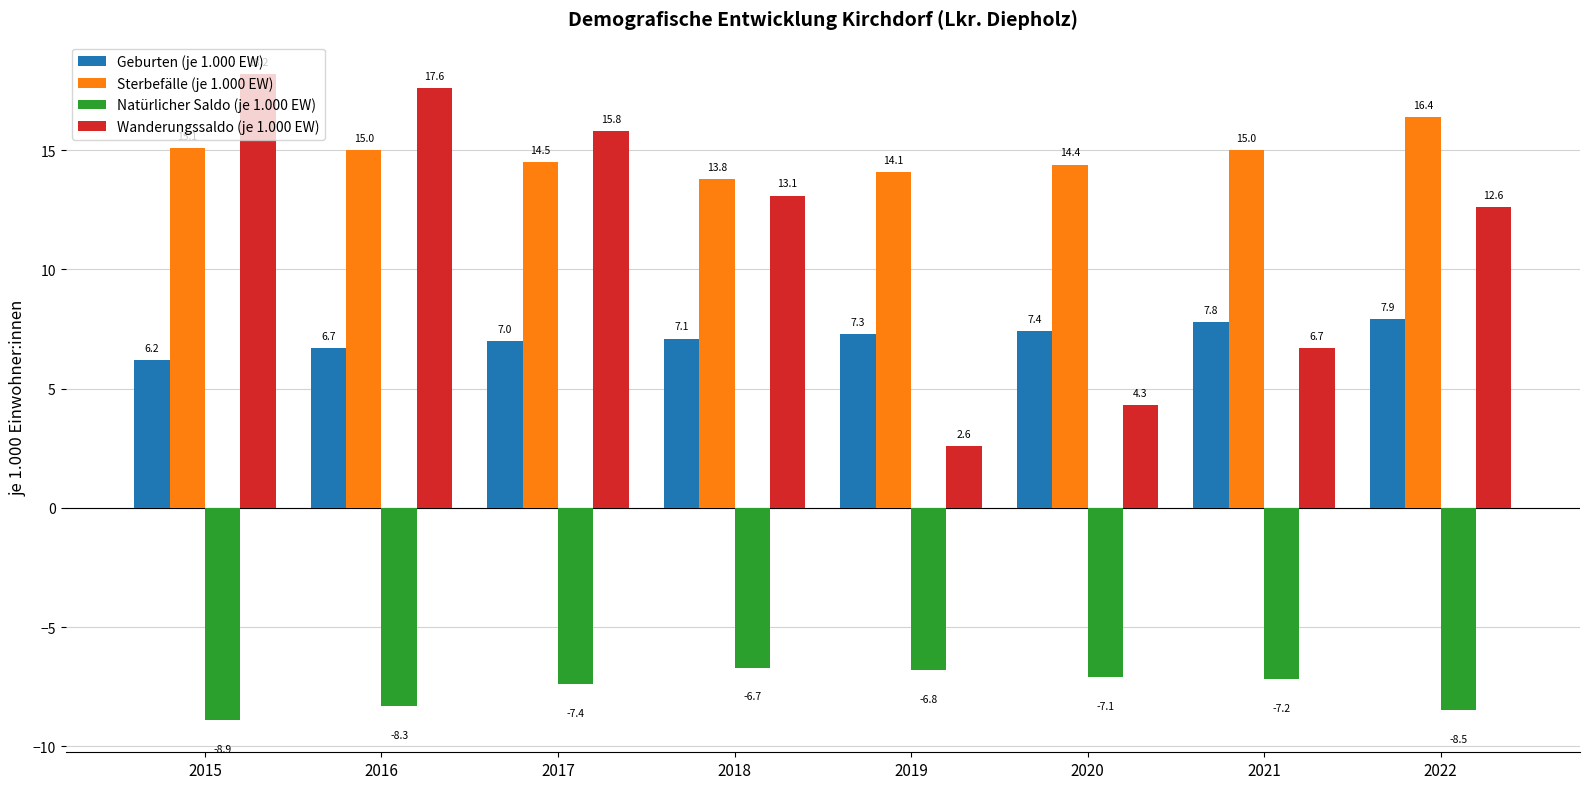

Reading right to left, list all the values displayed in this chart.

Geburten (je 1.000 EW): 2022=7.9	2021=7.8	2020=7.4	2019=7.3	2018=7.1	2017=7.0	2016=6.7	2015=6.2
Sterbefälle (je 1.000 EW): 2022=16.4	2021=15.0	2020=14.4	2019=14.1	2018=13.8	2017=14.5	2016=15.0	2015=15.1
Natürlicher Saldo (je 1.000 EW): 2022=-8.5	2021=-7.2	2020=-7.1	2019=-6.8	2018=-6.7	2017=-7.4	2016=-8.3	2015=-8.9
Wanderungssaldo (je 1.000 EW): 2022=12.6	2021=6.7	2020=4.3	2019=2.6	2018=13.1	2017=15.8	2016=17.6	2015=18.2